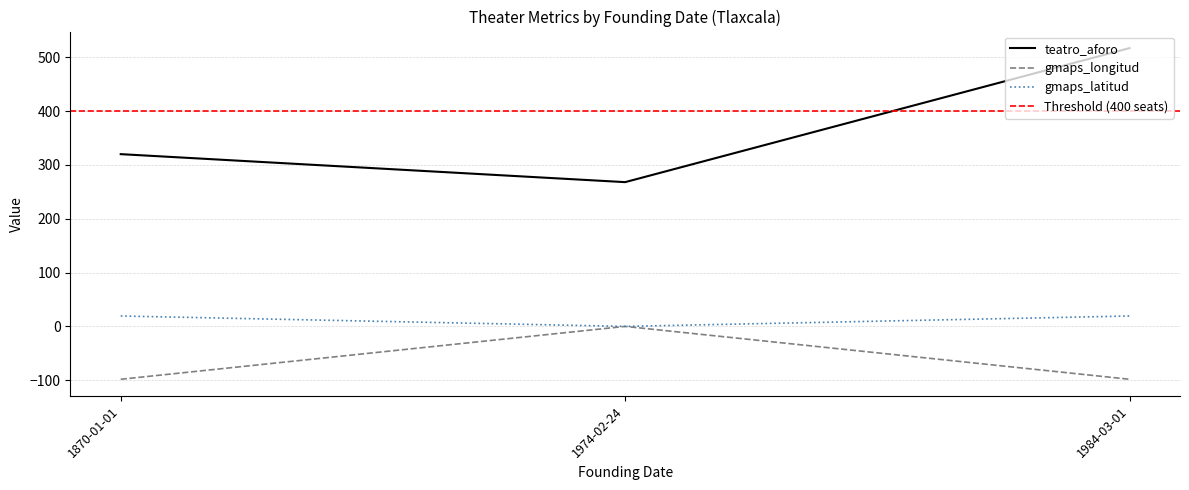

What is the difference between the second highest and minimum values in the gmaps_latitud series?

19.3